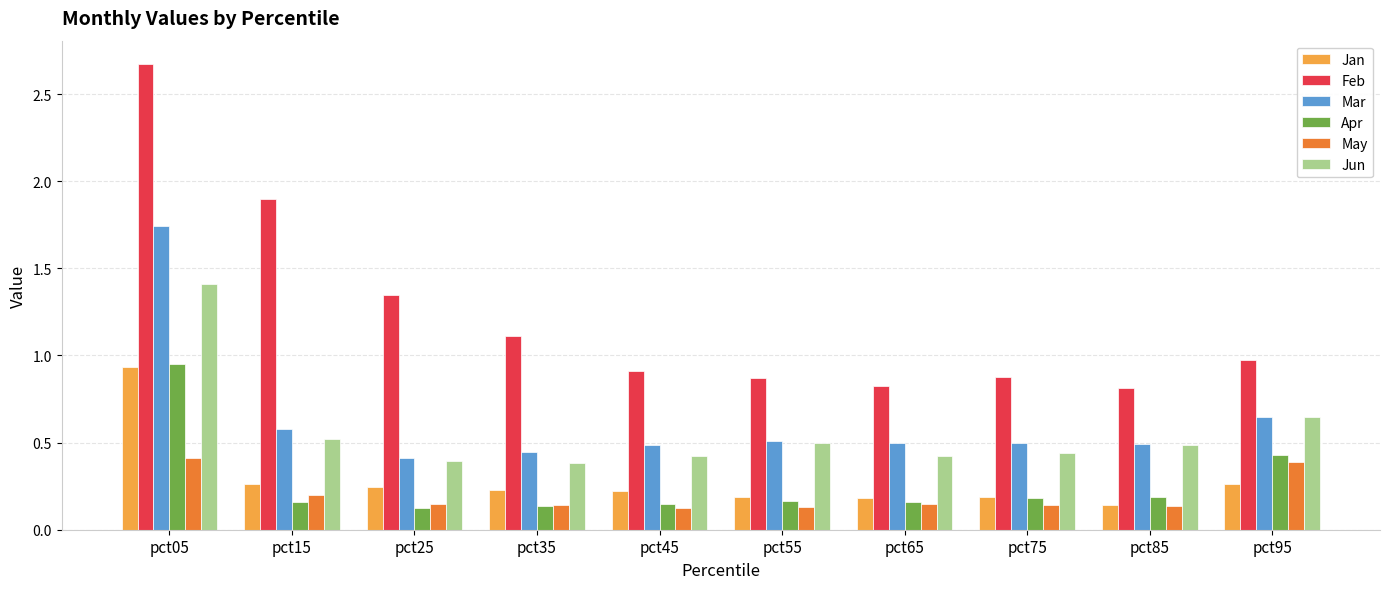

What are all the series names shown in the legend?

Jan, Feb, Mar, Apr, May, Jun